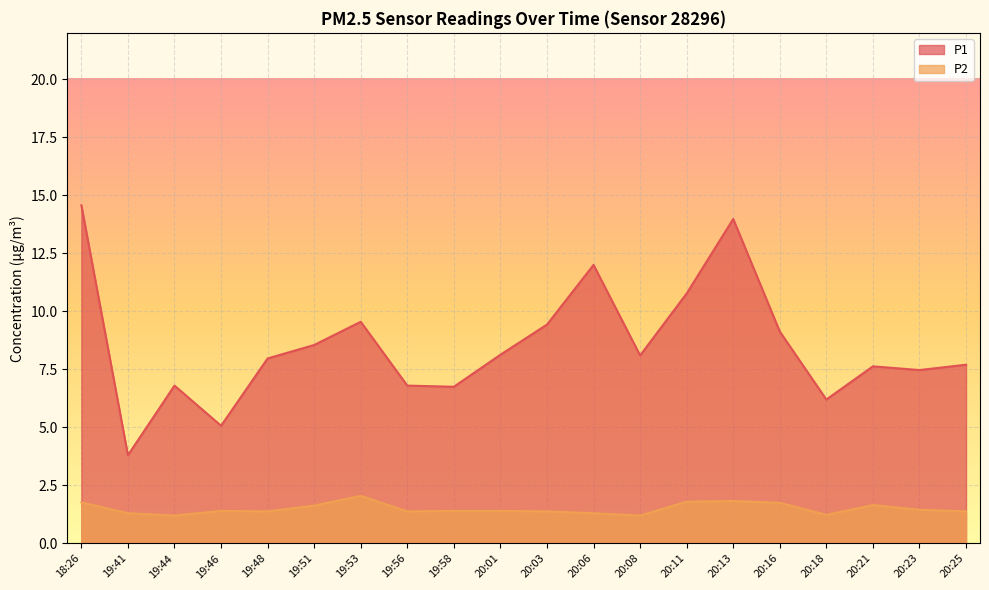

Is it true that P1 equals 19.1 at 20:13?

False